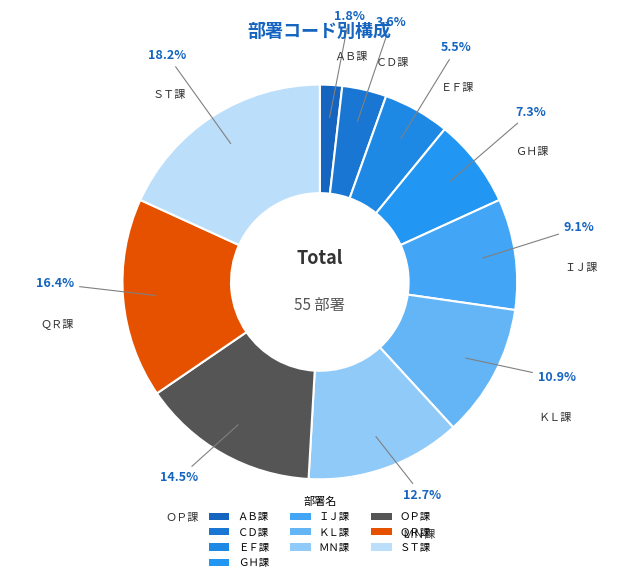

Is it true that ＱＲ課 is 16% of the pie?

True